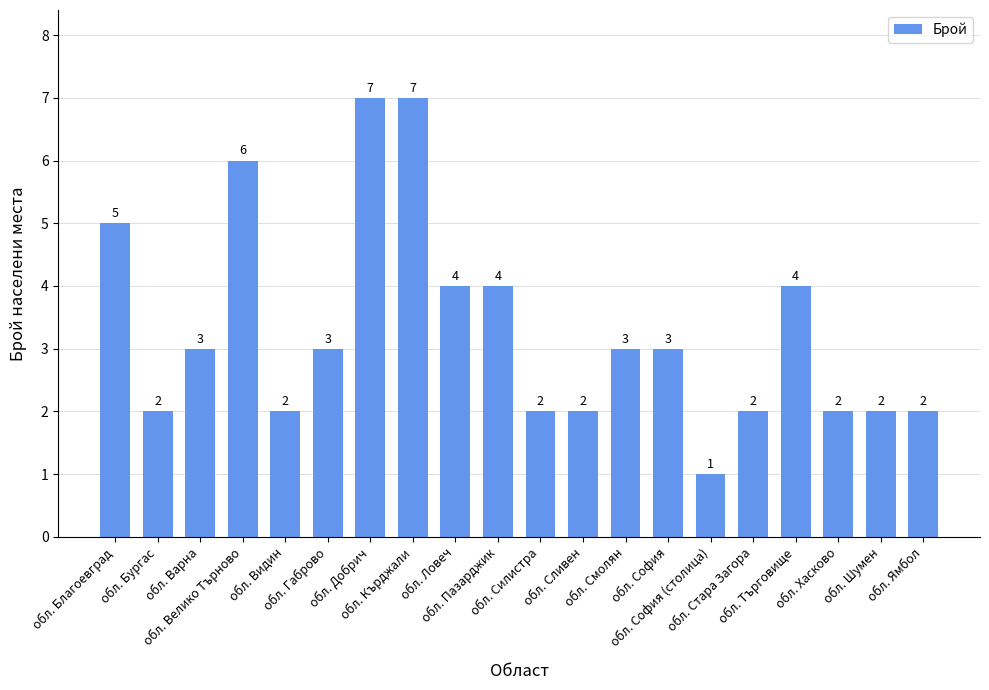

Count the values in the range 2 to 4.

15